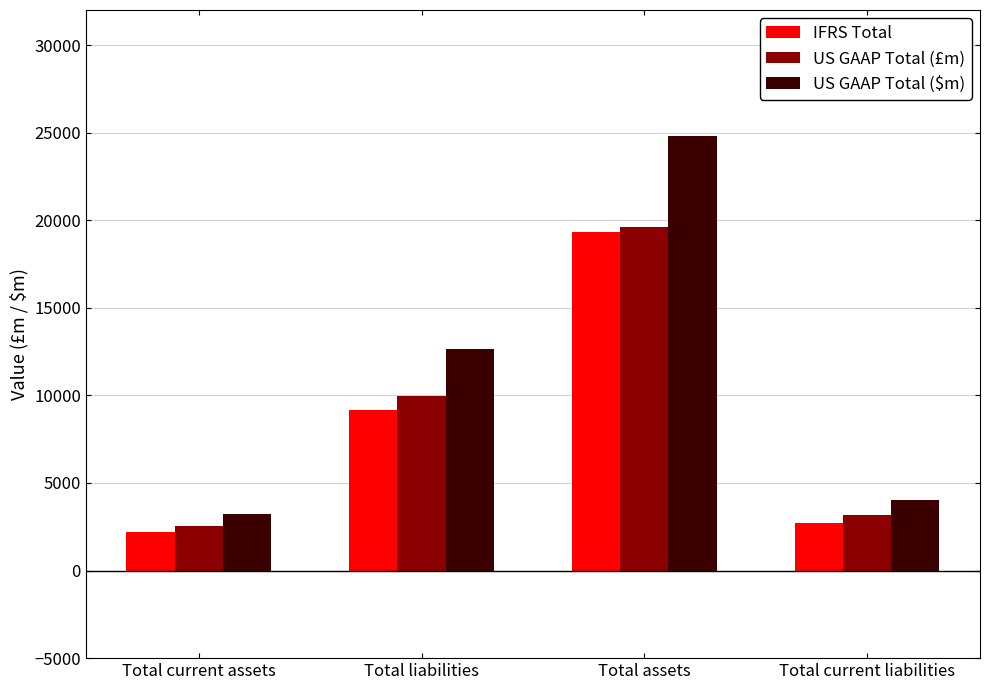

List the labels in order of US GAAP Total (£m) value, largest first.

Total assets, Total liabilities, Total current liabilities, Total current assets